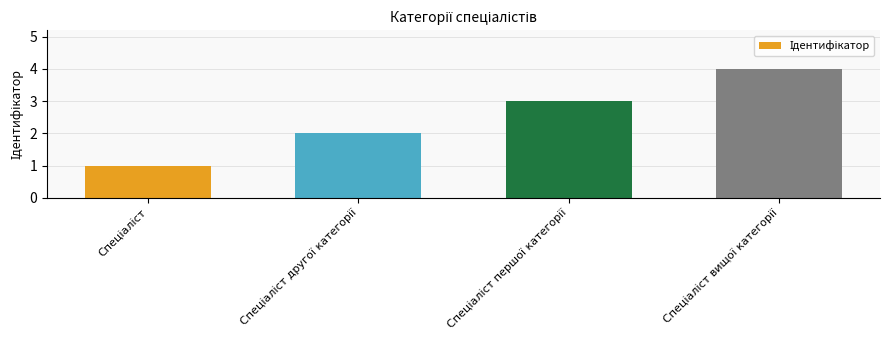

What is the greatest value displayed?

4